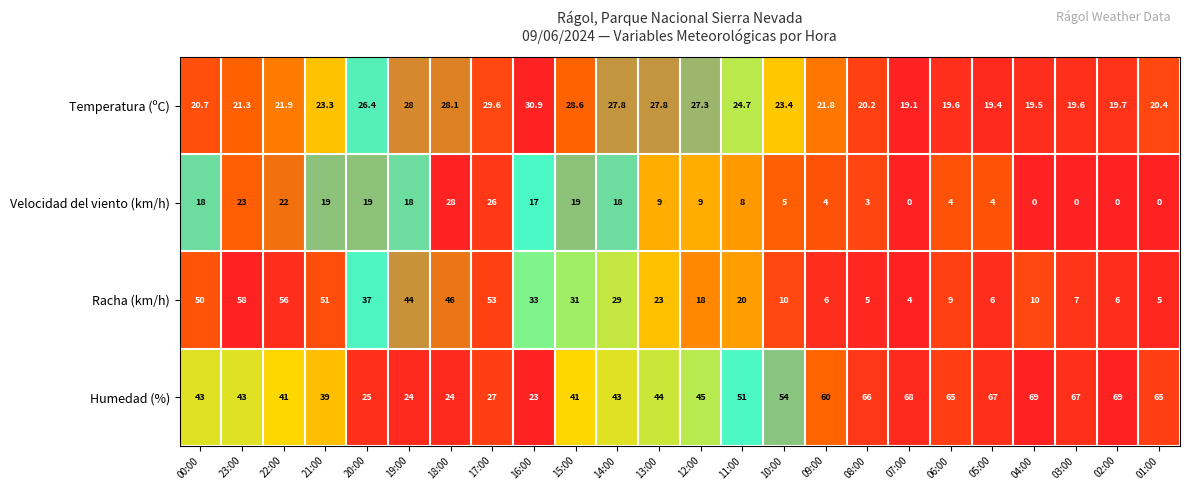

What is the difference between the second highest and second lowest values in the Racha (km/h) series?

51.0